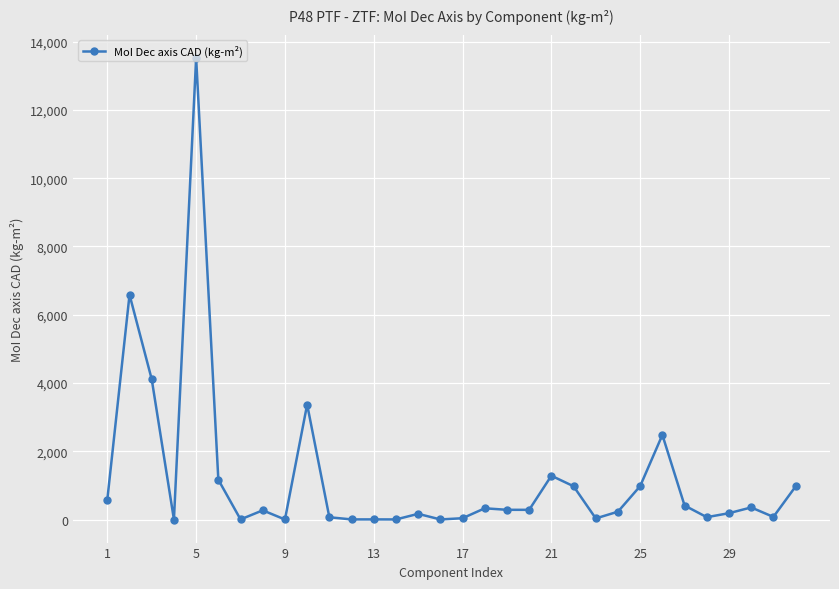

What is the value of the 6th point from the left?

1165.5